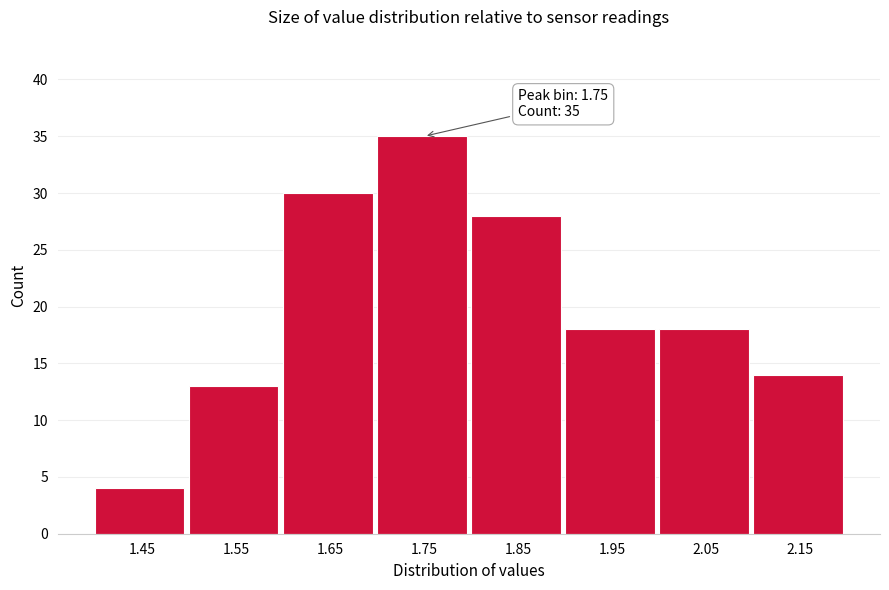

Over which range of the x-axis is the bar tallest?

1.7 to 1.8